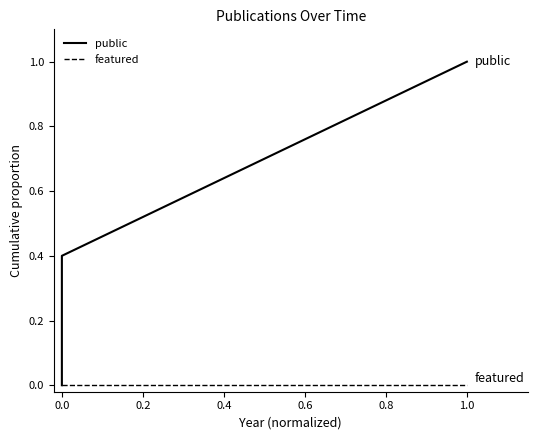

Which has a higher value, 0.0 or 1.0?

1.0